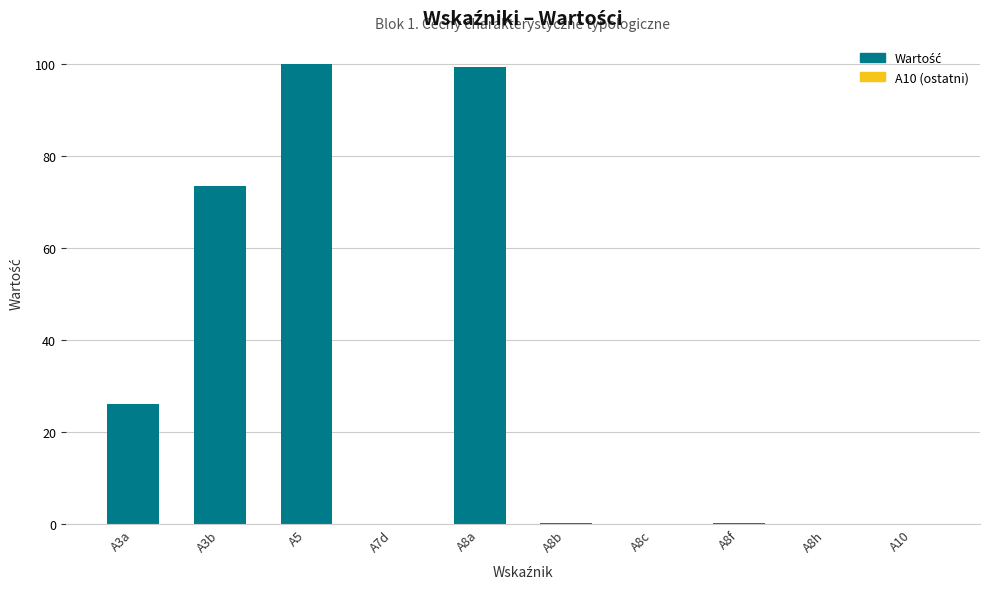

How many distinct data groups are displayed?

1